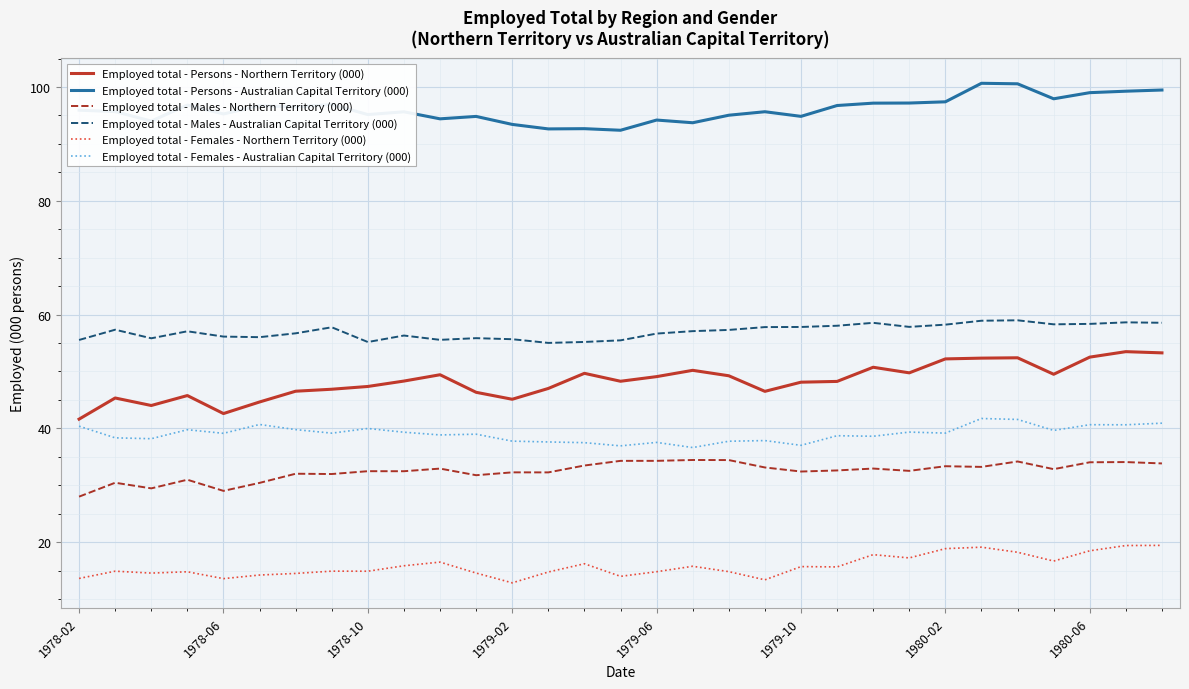

List the series in order of their peak value, highest first.

Employed total - Persons - Australian Capital Territory (000), Employed total - Males - Australian Capital Territory (000), Employed total - Persons - Northern Territory (000), Employed total - Females - Australian Capital Territory (000), Employed total - Males - Northern Territory (000), Employed total - Females - Northern Territory (000)